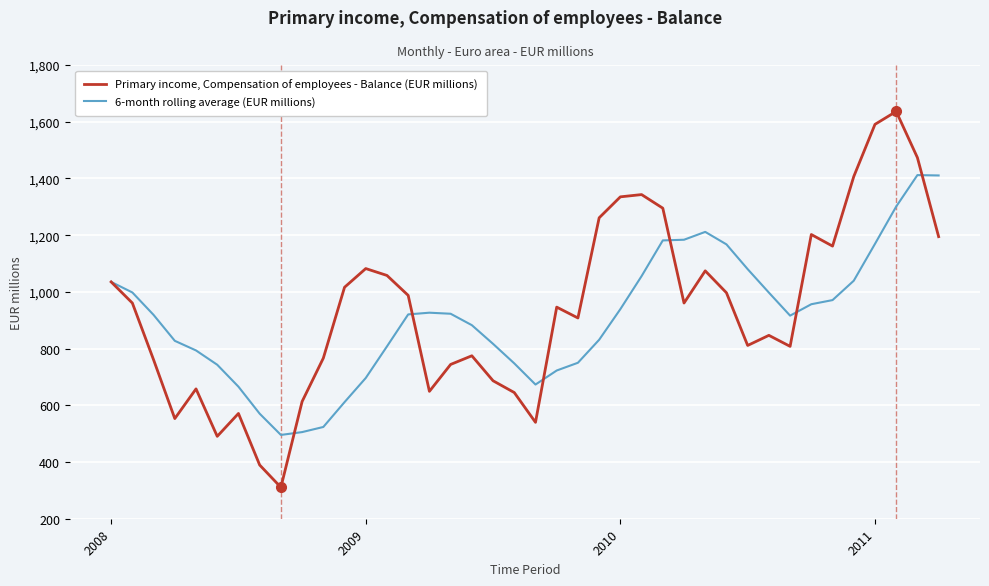

Which series has the widest spread of values?

Primary income, Compensation of employees - Balance (EUR millions)